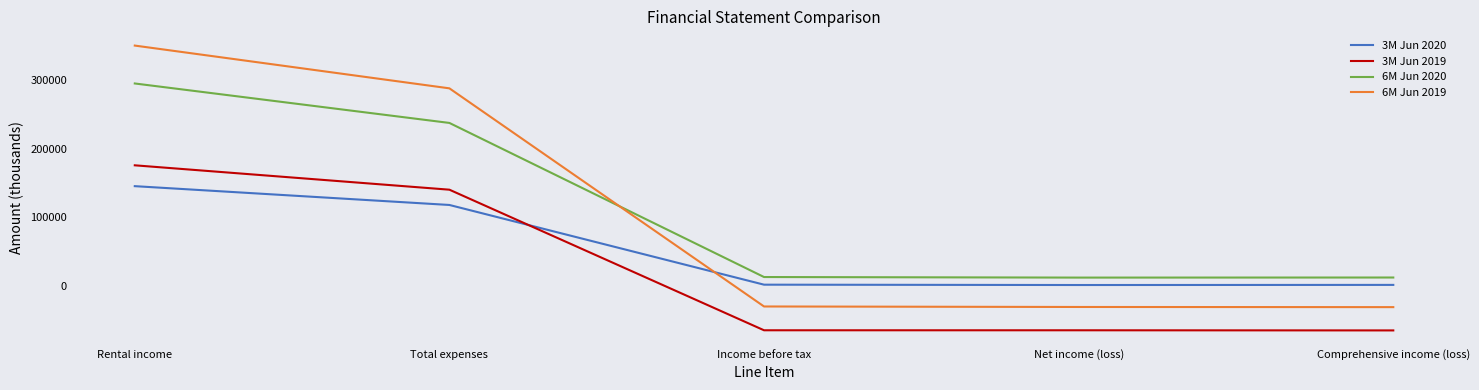

Is the value of 3M Jun 2019 at Total expenses greater than the value of 3M Jun 2020 at Income before tax?

Yes